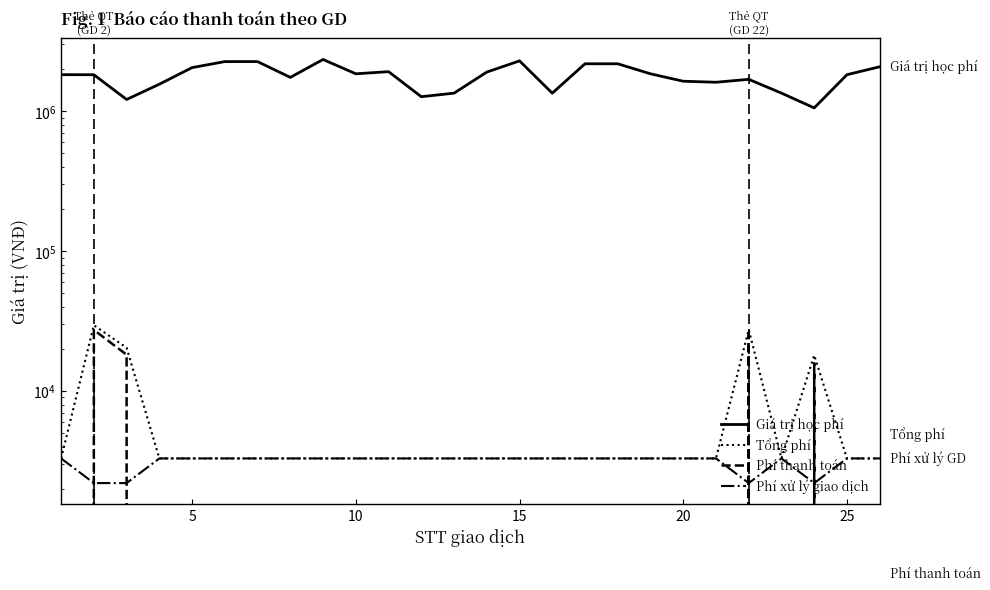

Count the number of data series in this chart.

4